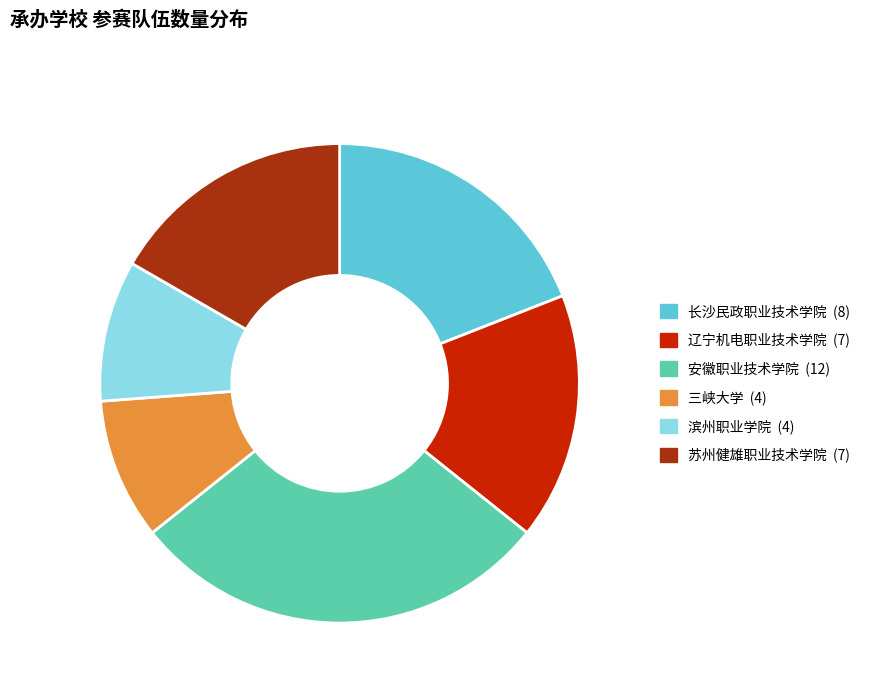

The 长沙民政职业技术学院 slice represents 31% of the pie. True or false?

False